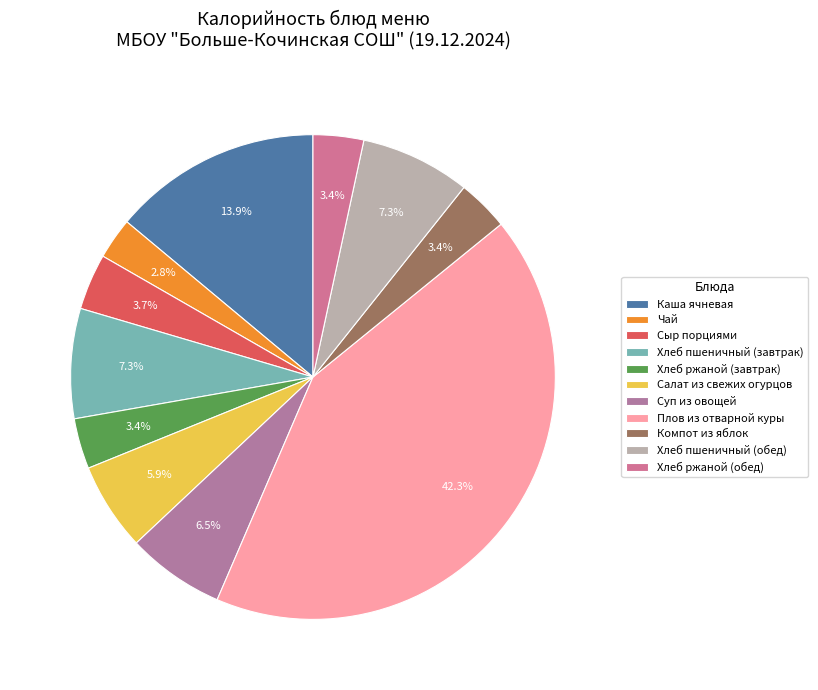

Is it true that Хлеб ржаной (обед) is 3% of the pie?

True